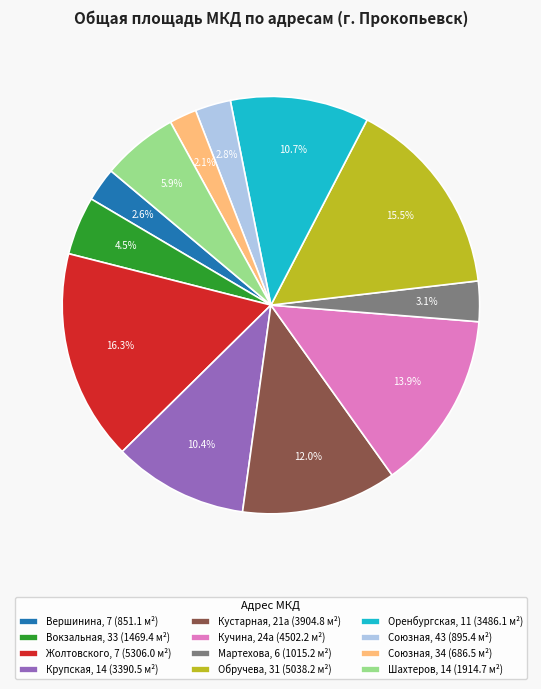

True or false: Союзная, 43 accounts for 17% of the total.

False